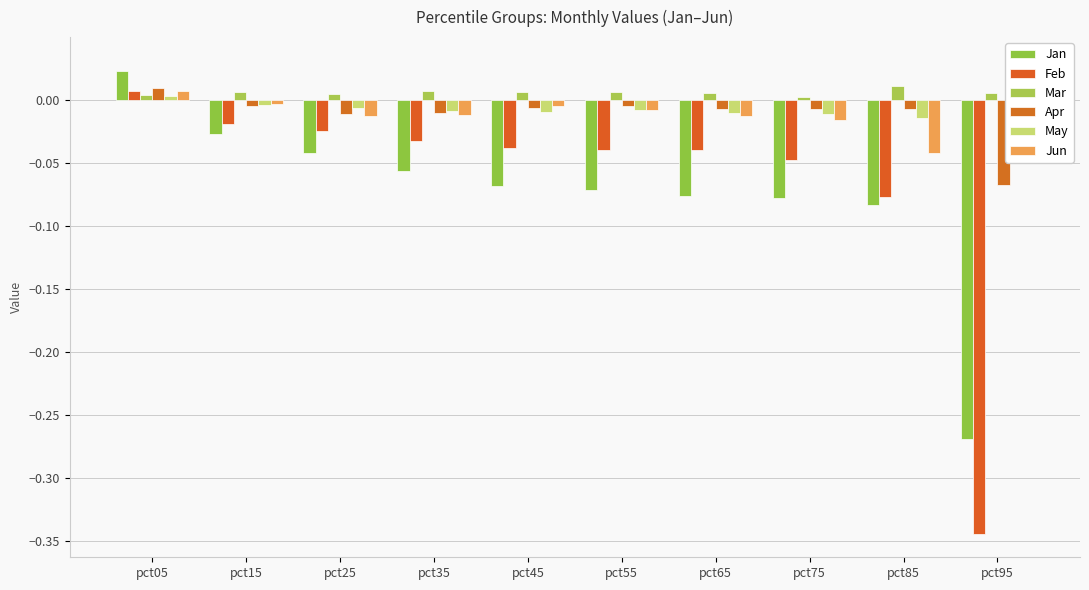

Which series has the largest total across all categories?

Mar